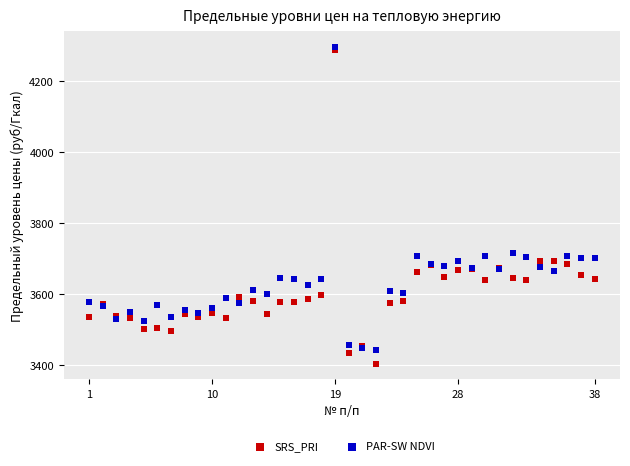

Which series reaches the minimum Y coordinate?

SRS_PRI